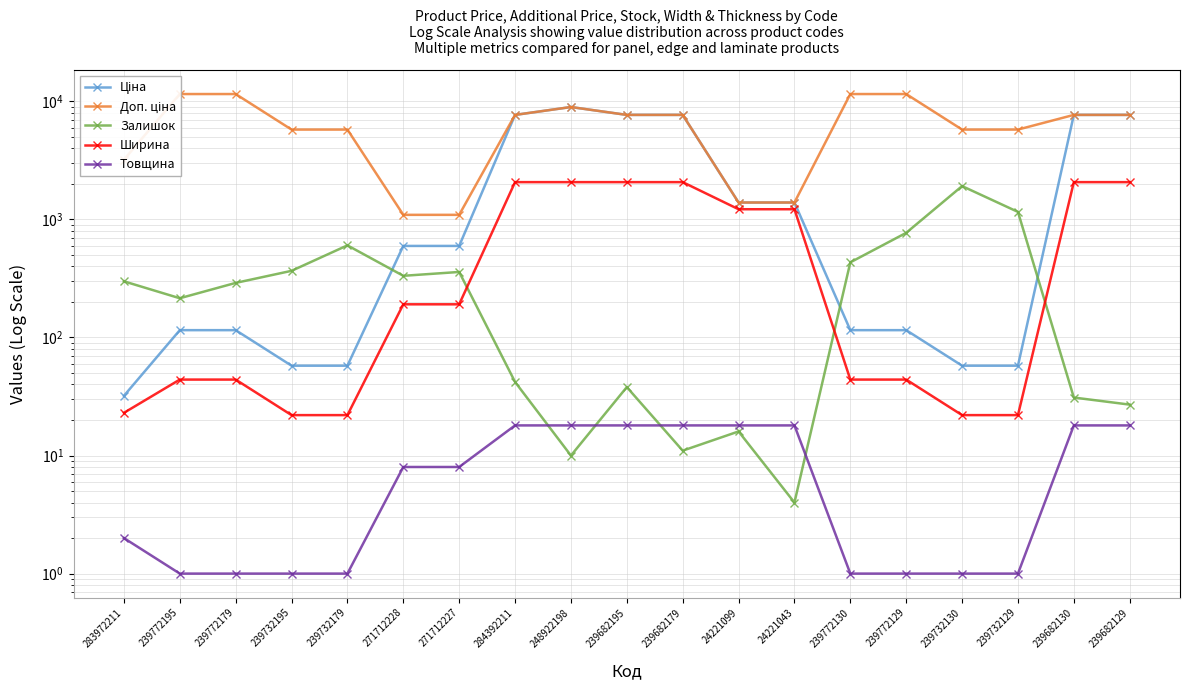

How many values in the Залишок series exceed 290?

9